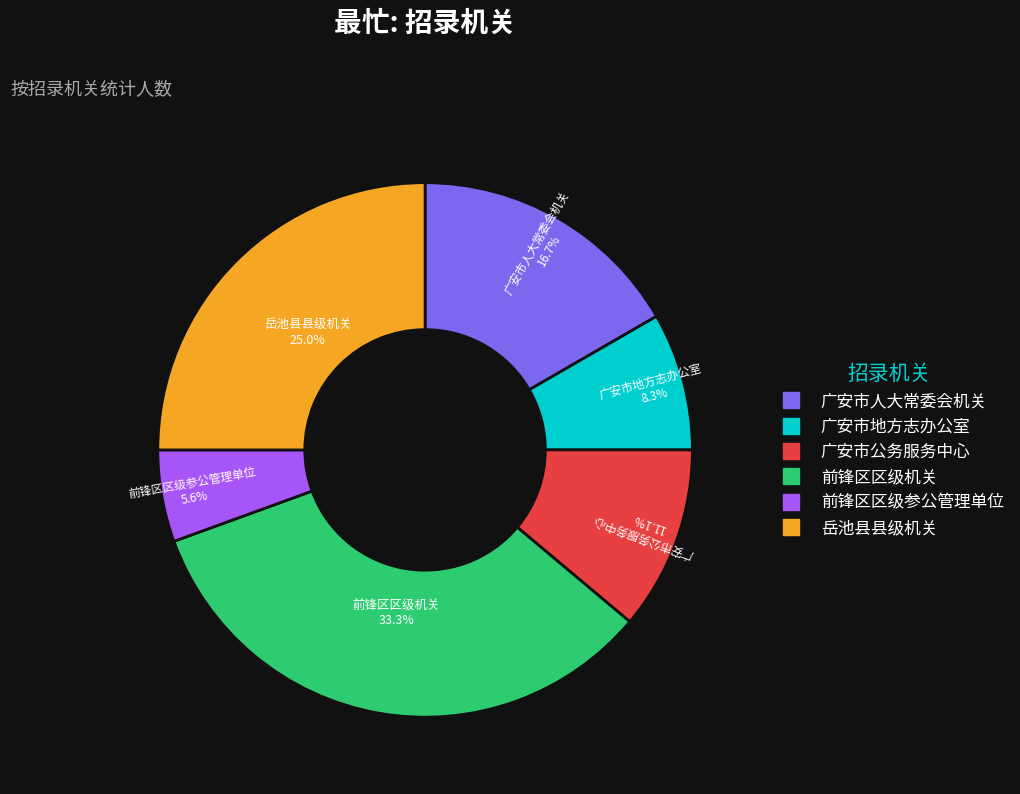

How many slices are in this pie chart?

6